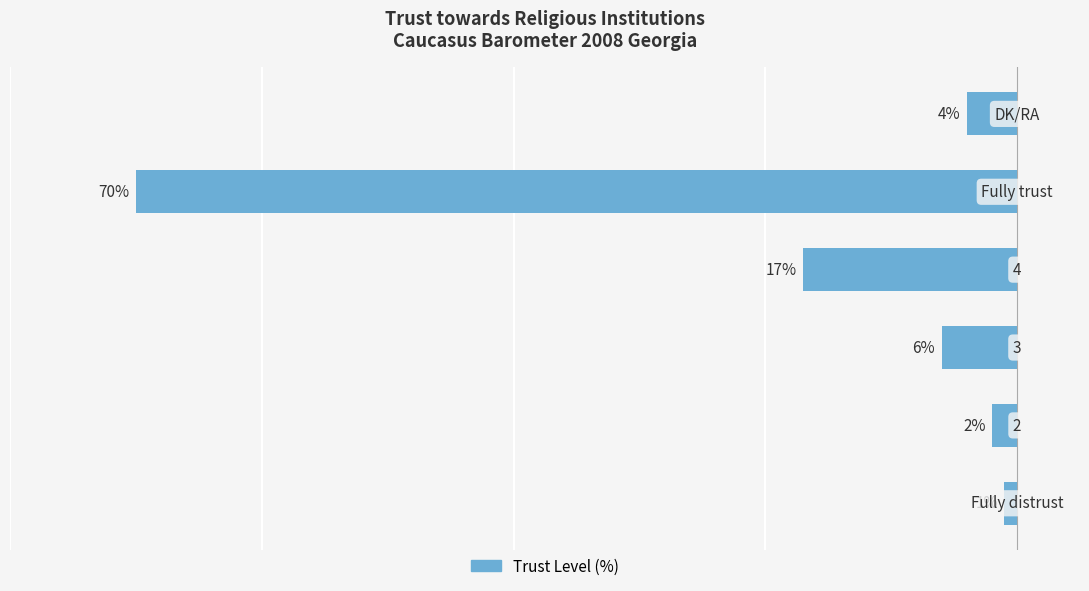

Does the chart contain any negative values?

Yes